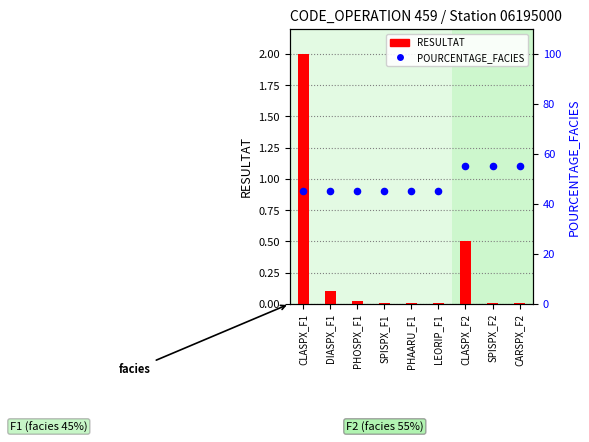

What is the total value across all series at SPISPX_F2?

55.0